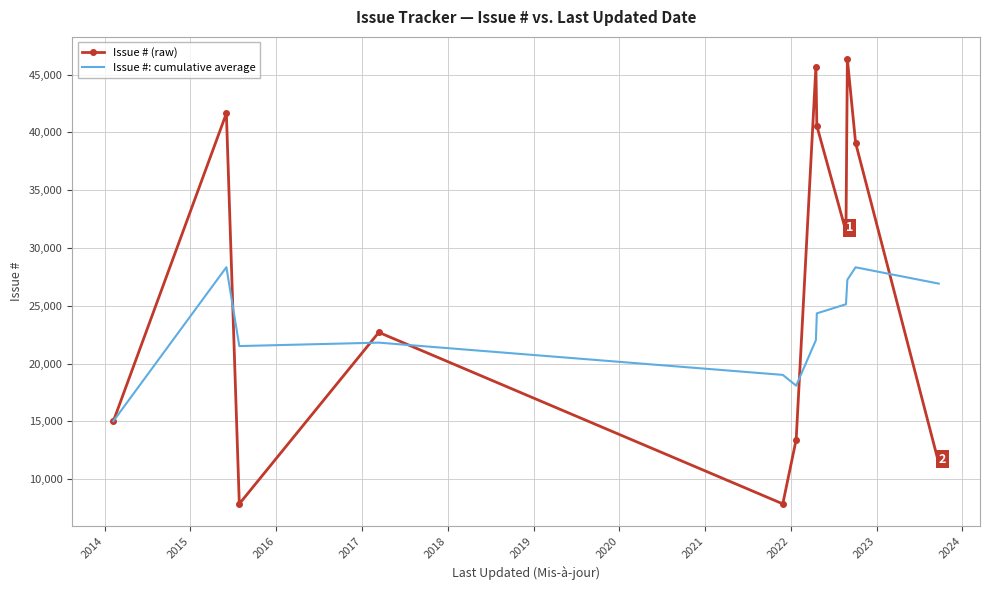

Rank the series by their average value, from highest to lowest.

Issue # (raw), Issue #: cumulative average